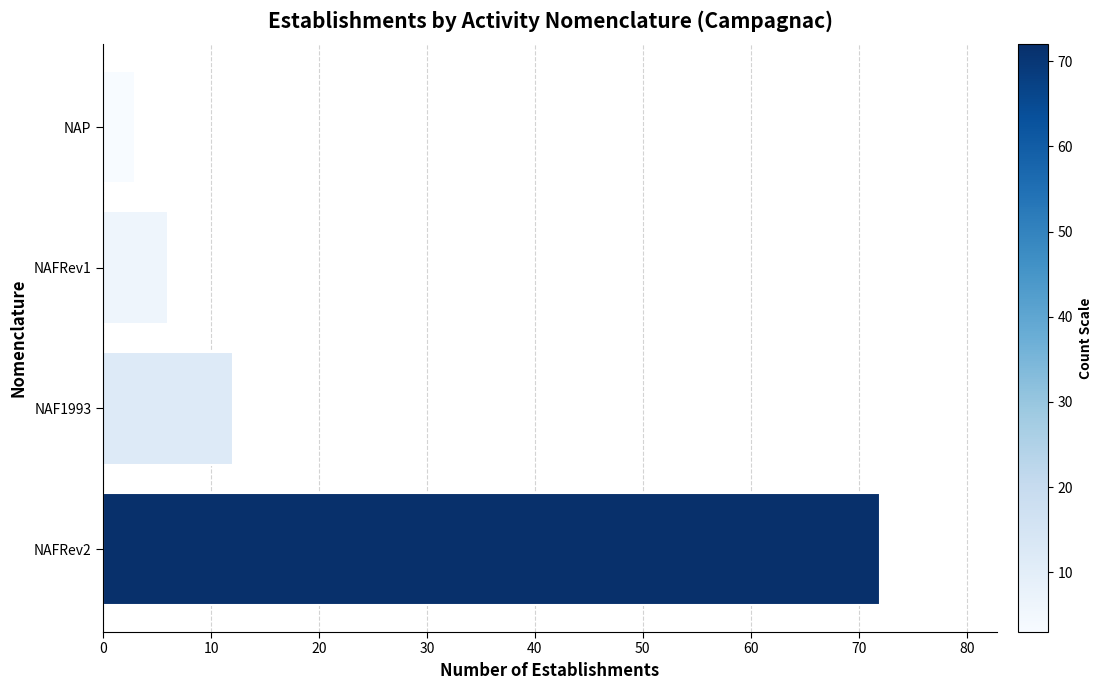

What is the change in value from NAF1993 to NAFRev1?

-6